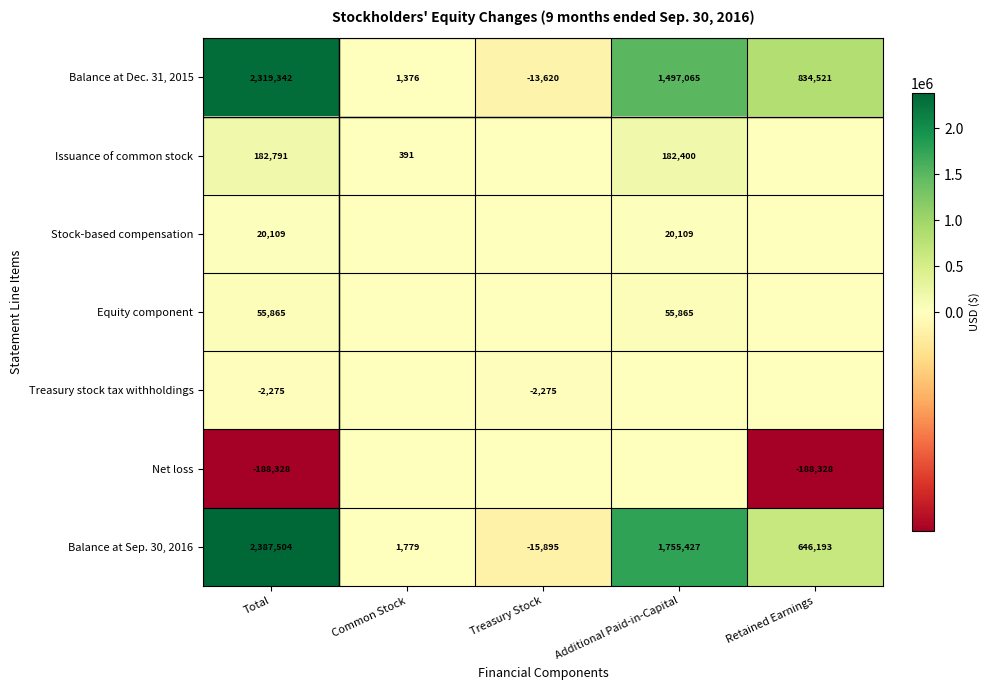

Which category has the lowest value across all series?

Total